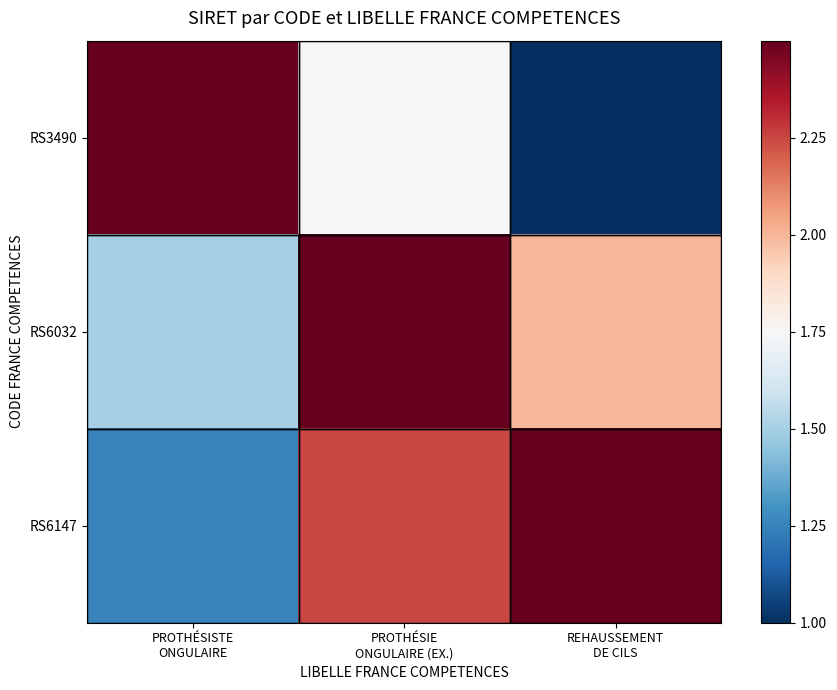

What is the spread (max minus min) of values at PROTHÉSISTE
ONGULAIRE?

1.3